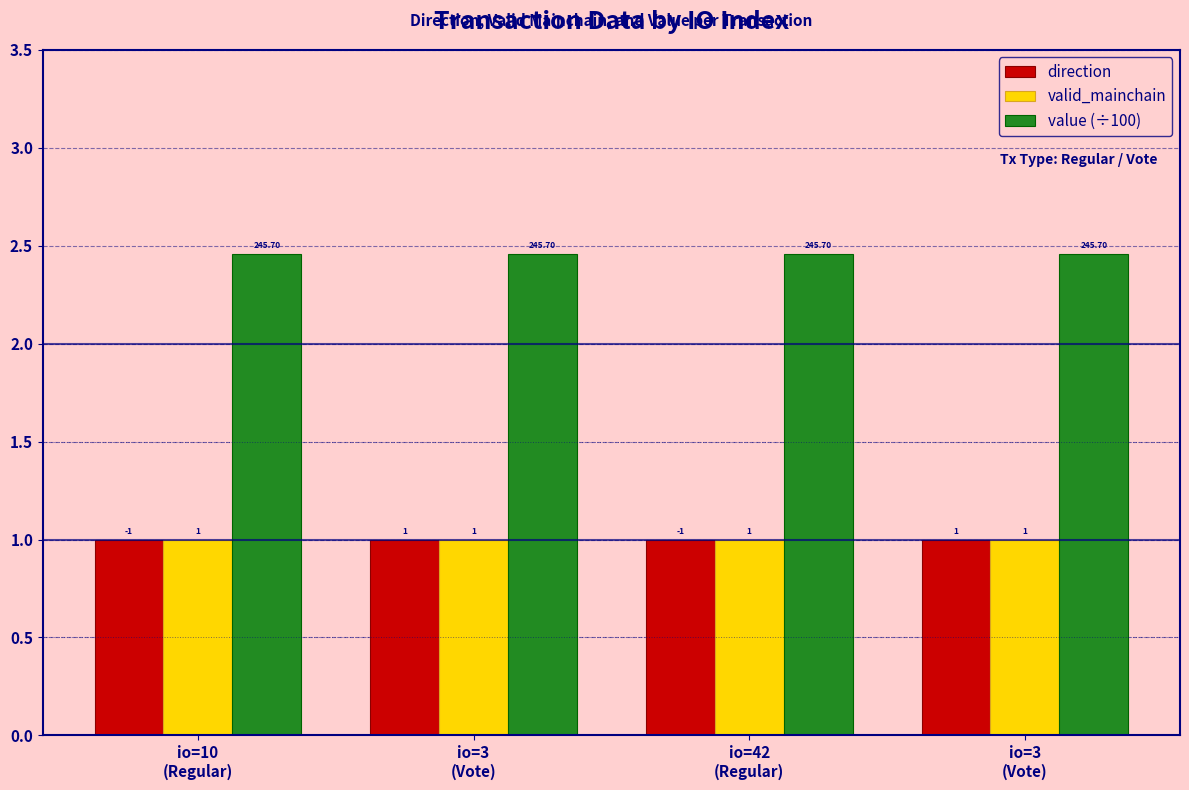

Does the chart contain any negative values?

No